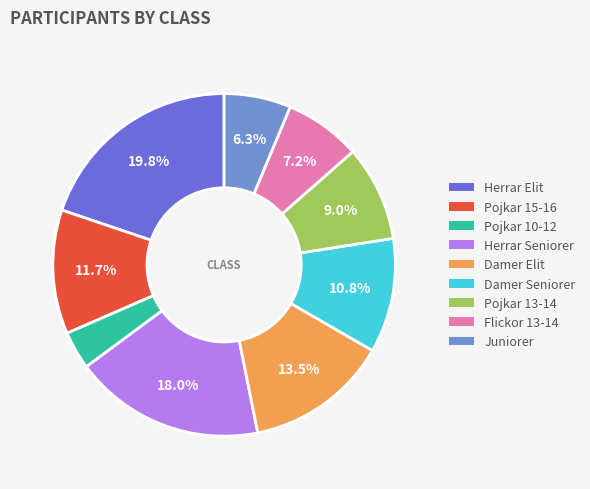

Which category has the biggest portion of the pie?

Herrar Elit